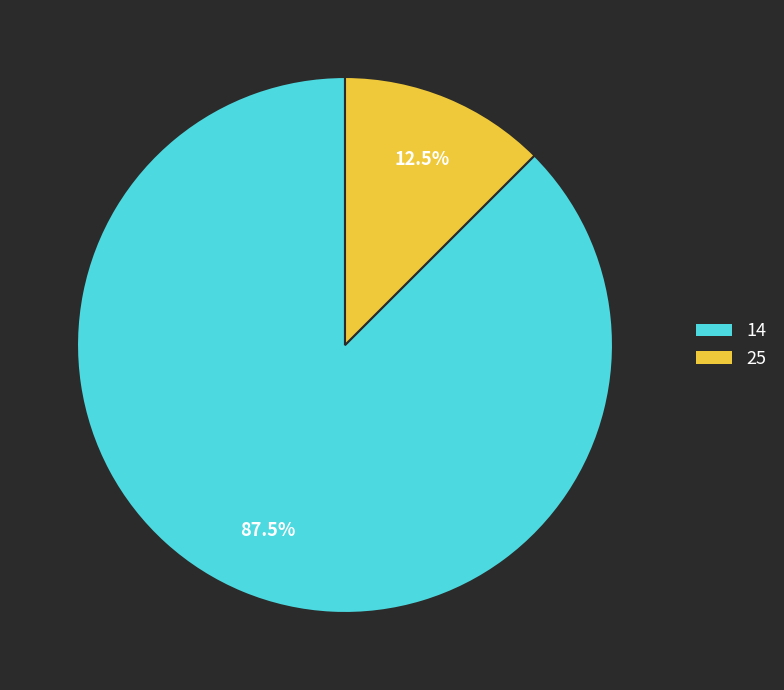

Rank the categories by value from lowest to highest.

25, 14